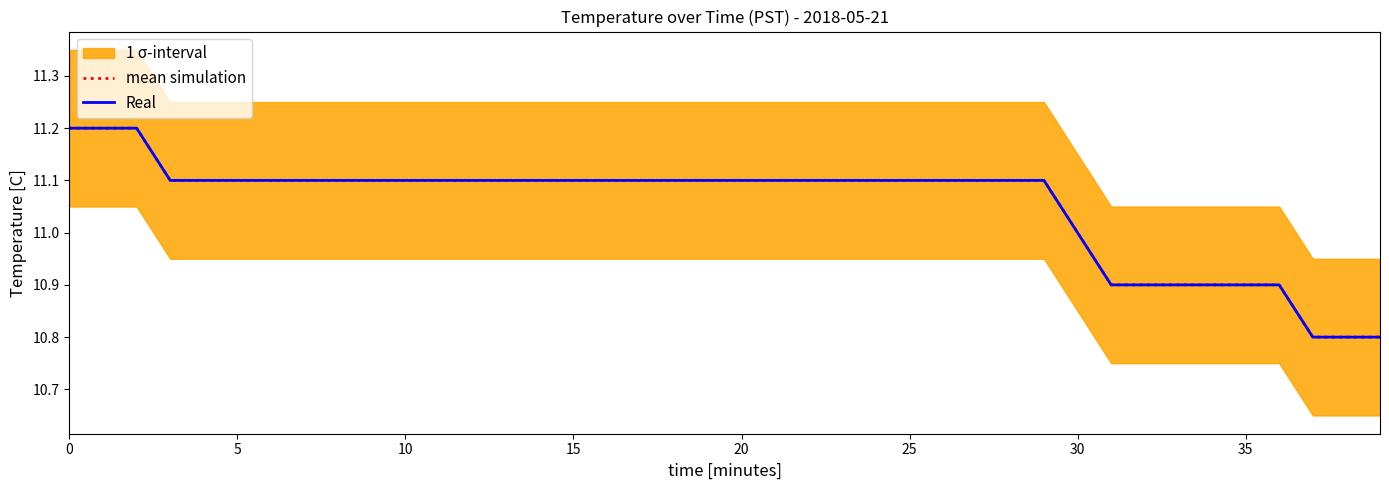

Is this an area chart (filled region under the line)?

No